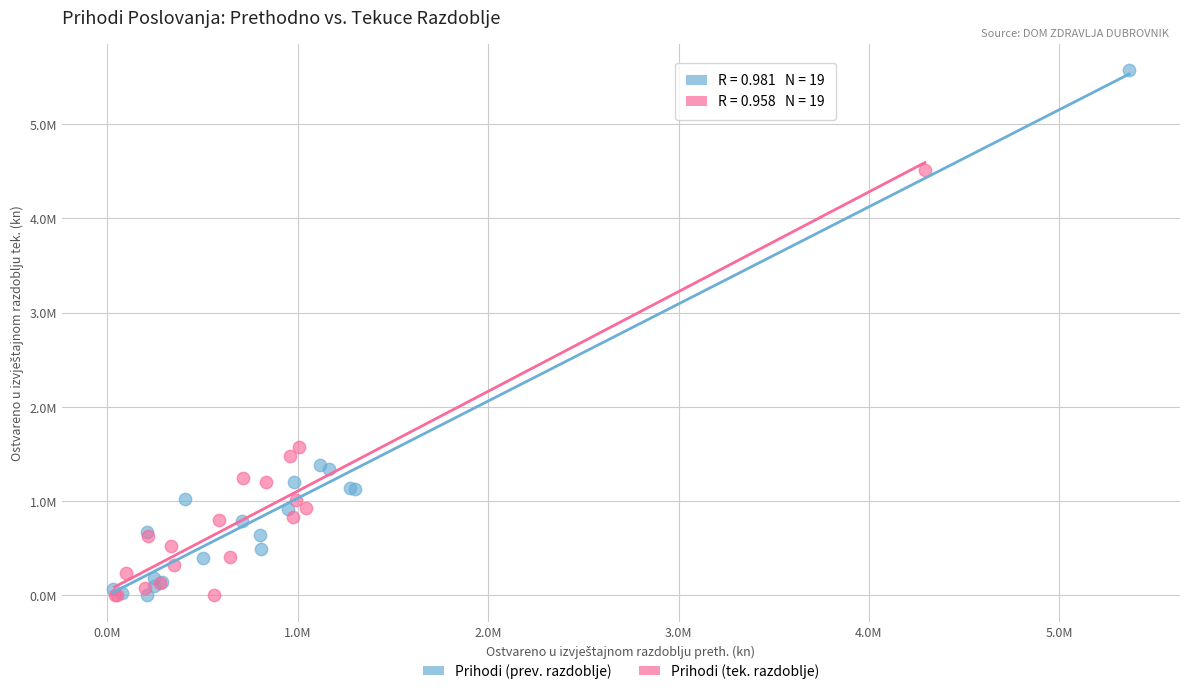

Which series reaches the maximum Y coordinate?

Prihodi (prev. razdoblje)